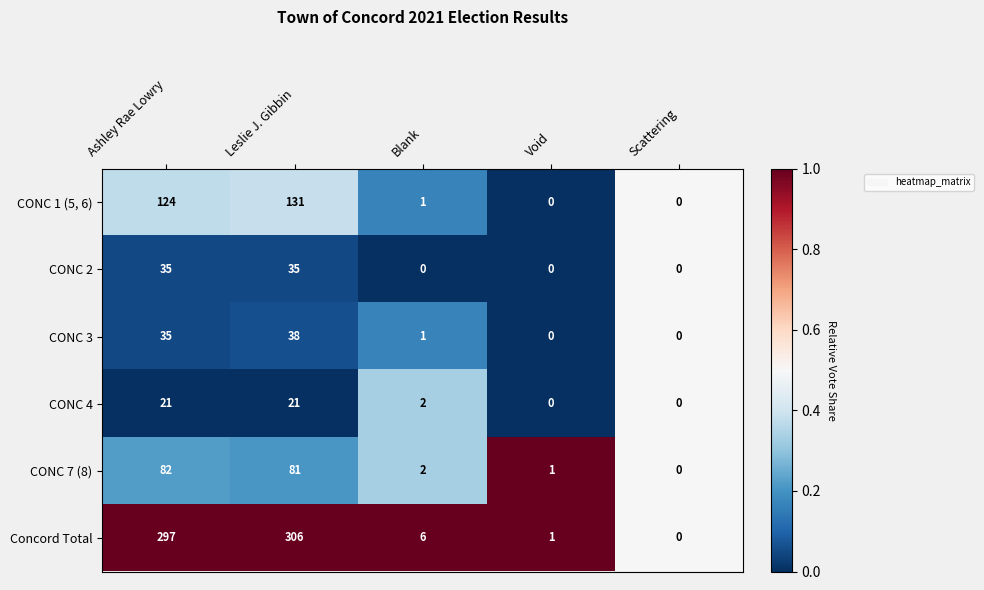

Reading left to right, transcribe all the data shown in this chart.

CONC 1 (5, 6): Ashley Rae Lowry=124	Leslie J. Gibbin=131	Blank=1	Void=0	Scattering=0
CONC 2: Ashley Rae Lowry=35	Leslie J. Gibbin=35	Blank=0	Void=0	Scattering=0
CONC 3: Ashley Rae Lowry=35	Leslie J. Gibbin=38	Blank=1	Void=0	Scattering=0
CONC 4: Ashley Rae Lowry=21	Leslie J. Gibbin=21	Blank=2	Void=0	Scattering=0
CONC 7 (8): Ashley Rae Lowry=82	Leslie J. Gibbin=81	Blank=2	Void=1	Scattering=0
Concord Total: Ashley Rae Lowry=297	Leslie J. Gibbin=306	Blank=6	Void=1	Scattering=0